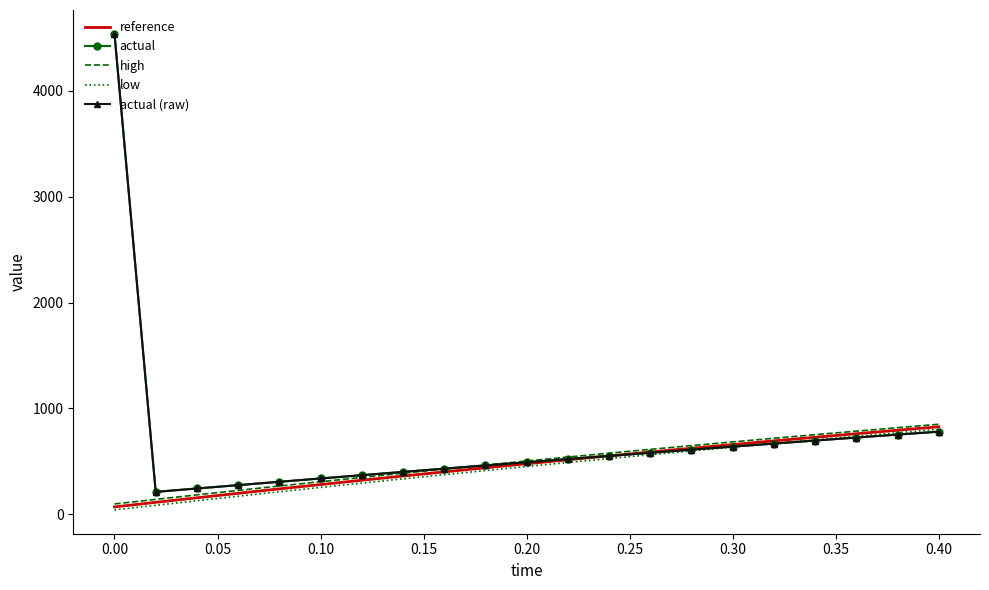

Does the chart have visible grid lines?

No